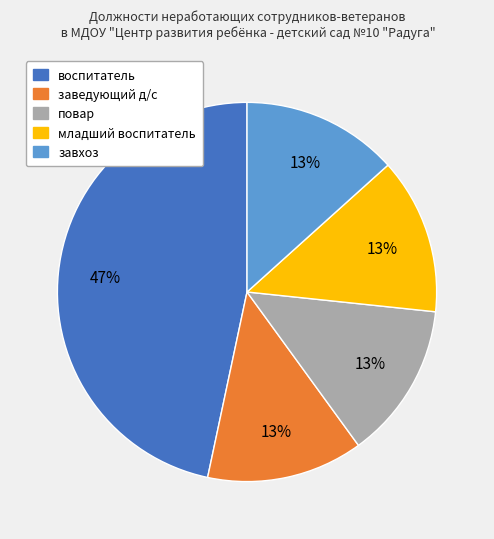

The повар slice represents 13% of the pie. True or false?

True